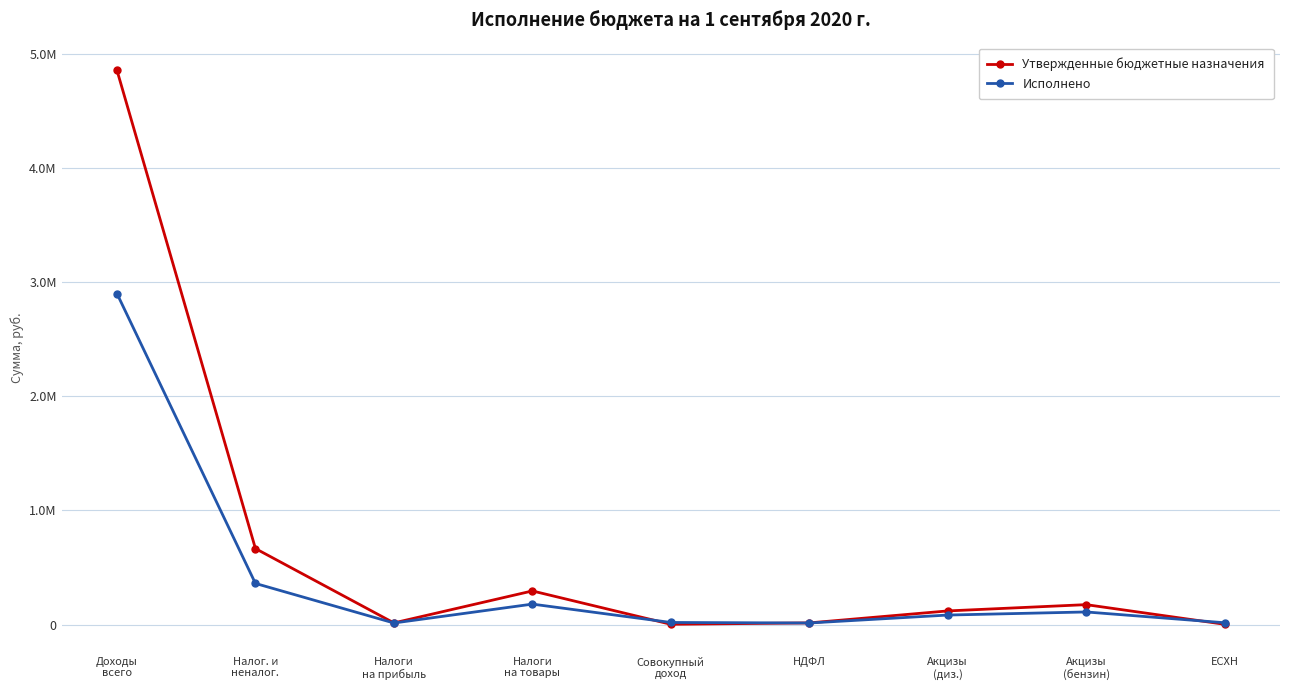

What is the label of the 4th point from the right?

НДФЛ